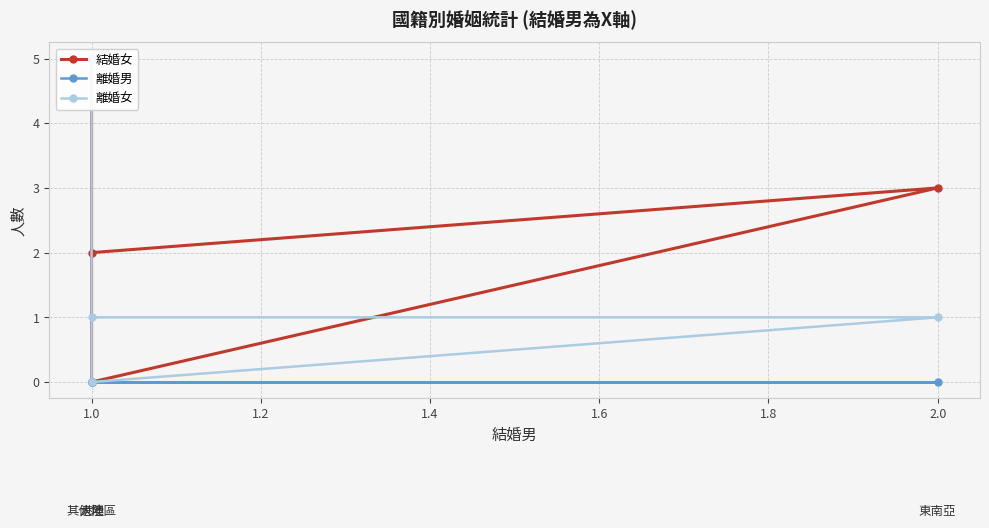

Is the value of 離婚男 at 1.2 greater than the value of 離婚女 at 1.2?

No